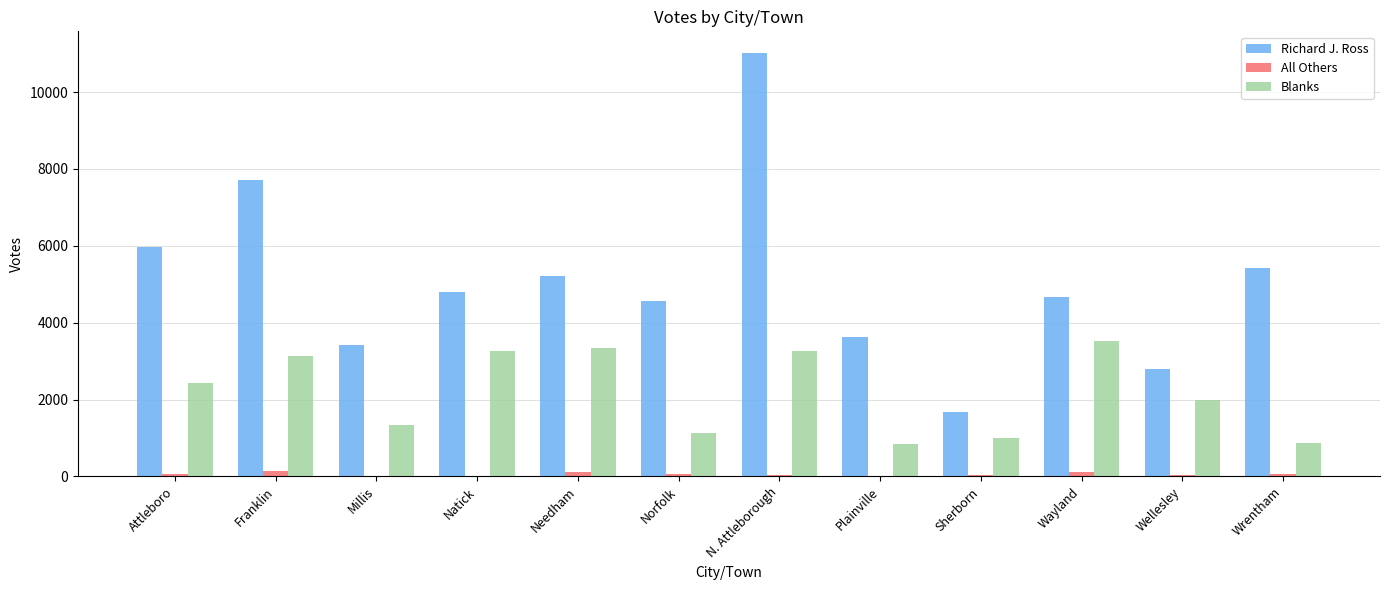

True or false: Blanks has a value of 3257 at N. Attleborough.

True